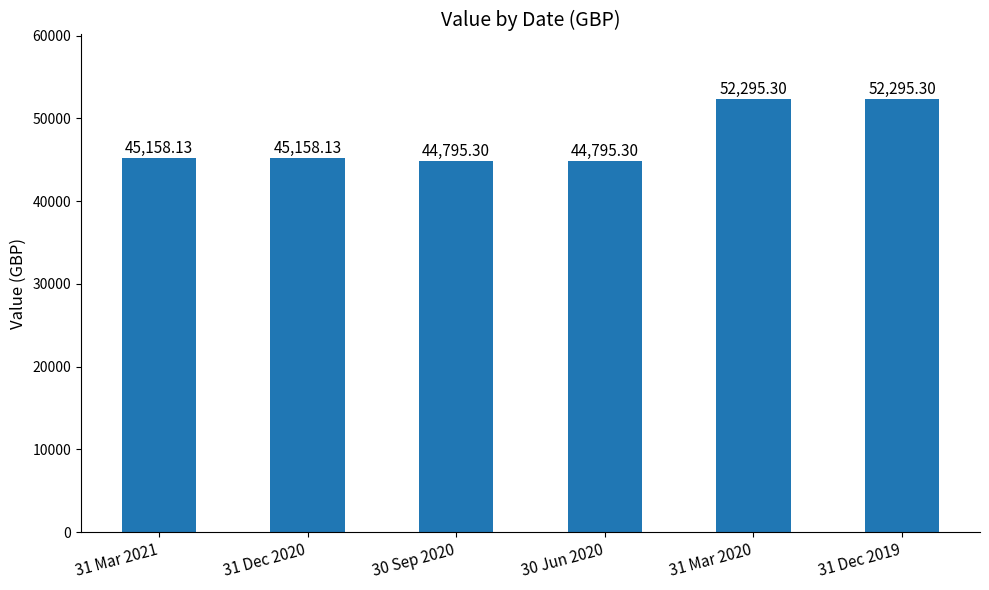

What is the sum of all values?

284497.5